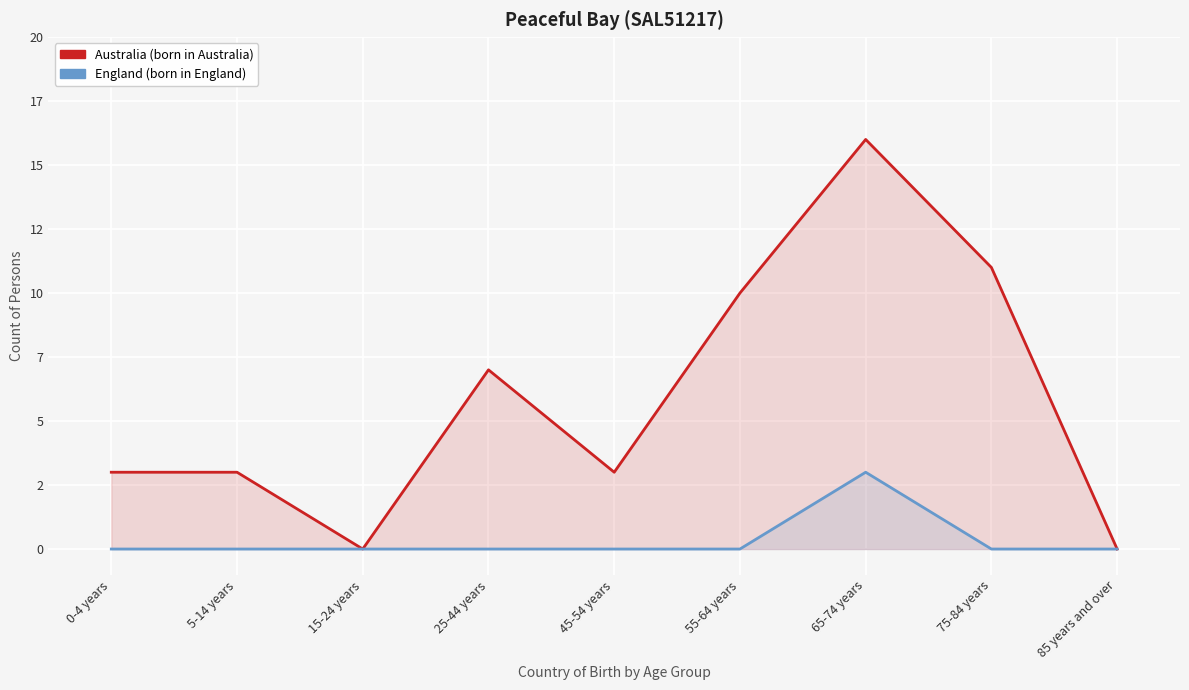

How many interior local valleys does the Australia series have?

2